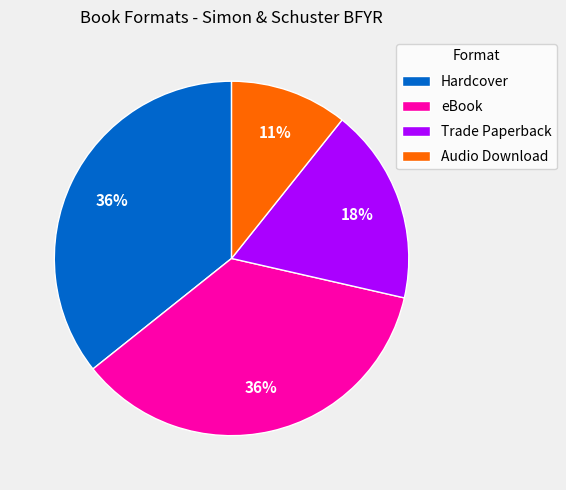

To the nearest percent, what is the average slice percentage?

25%